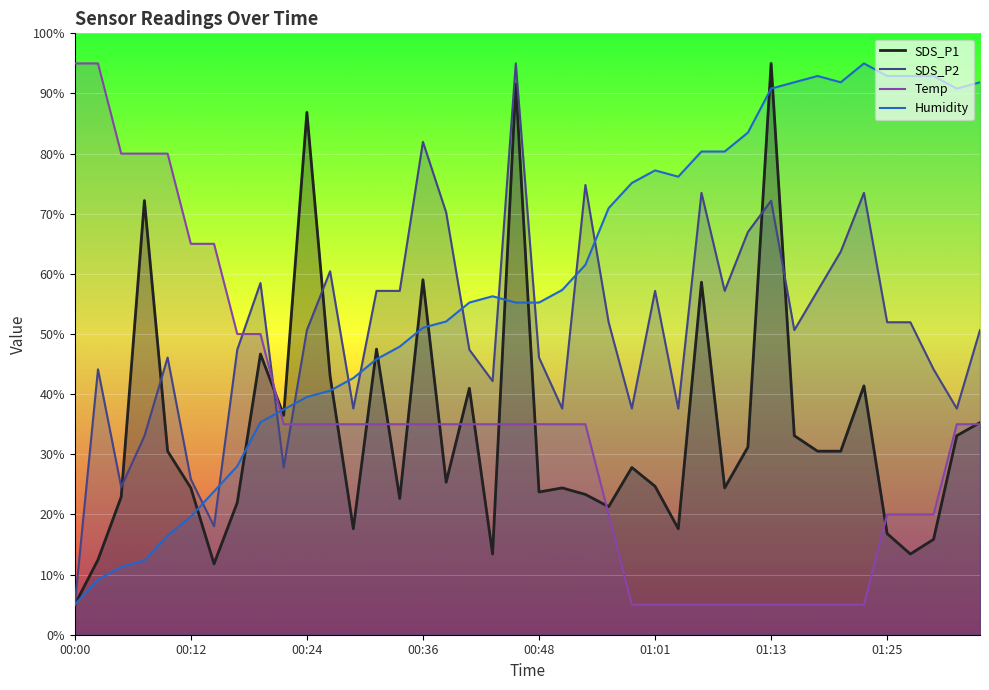

Rank the series by their maximum value, from highest to lowest.

SDS_P1, SDS_P2, Temp, Humidity